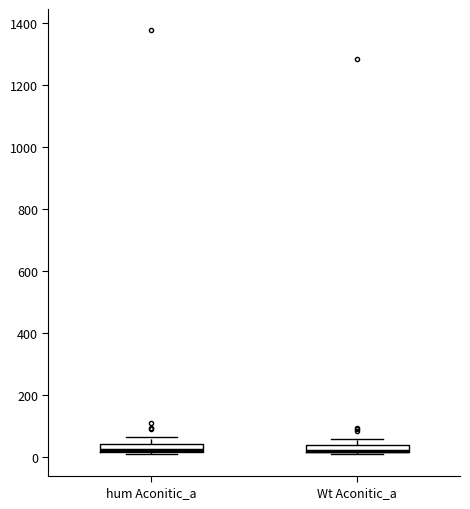

Where does the upper whisker of the box for hum Aconitic_a end on the y-axis? The values are not printed on the chart, so give them approximately, as read against the axis.

60